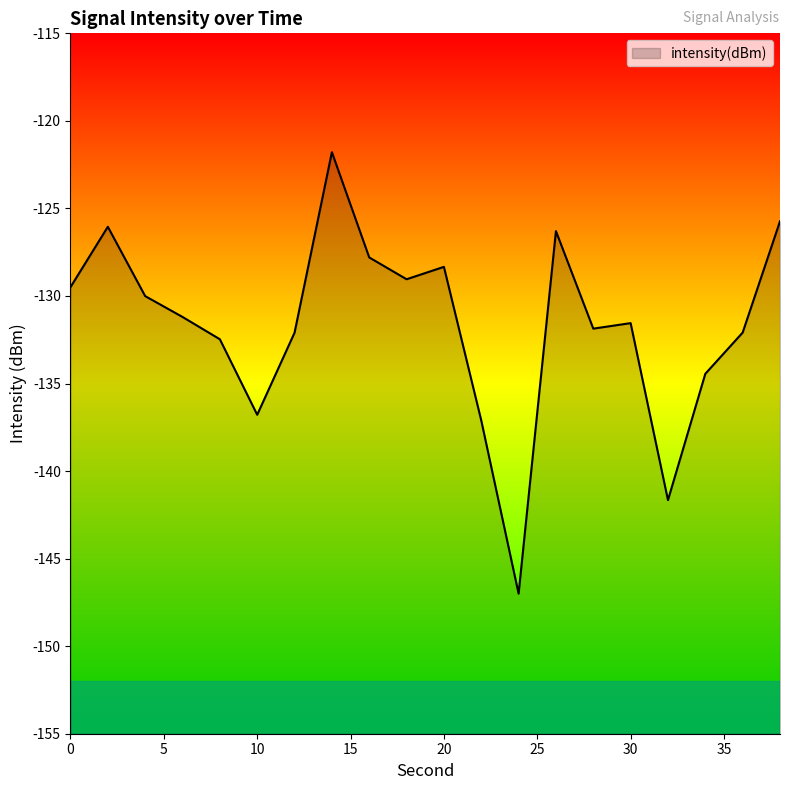

What is the minimum value shown in the chart?

-147.0